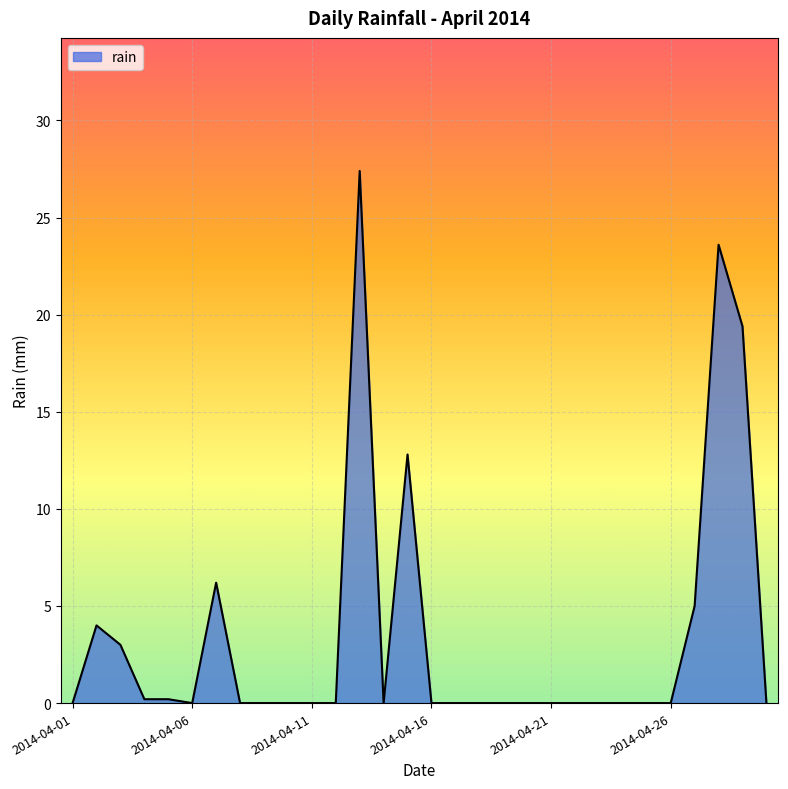

What is the greatest value displayed?

27.4